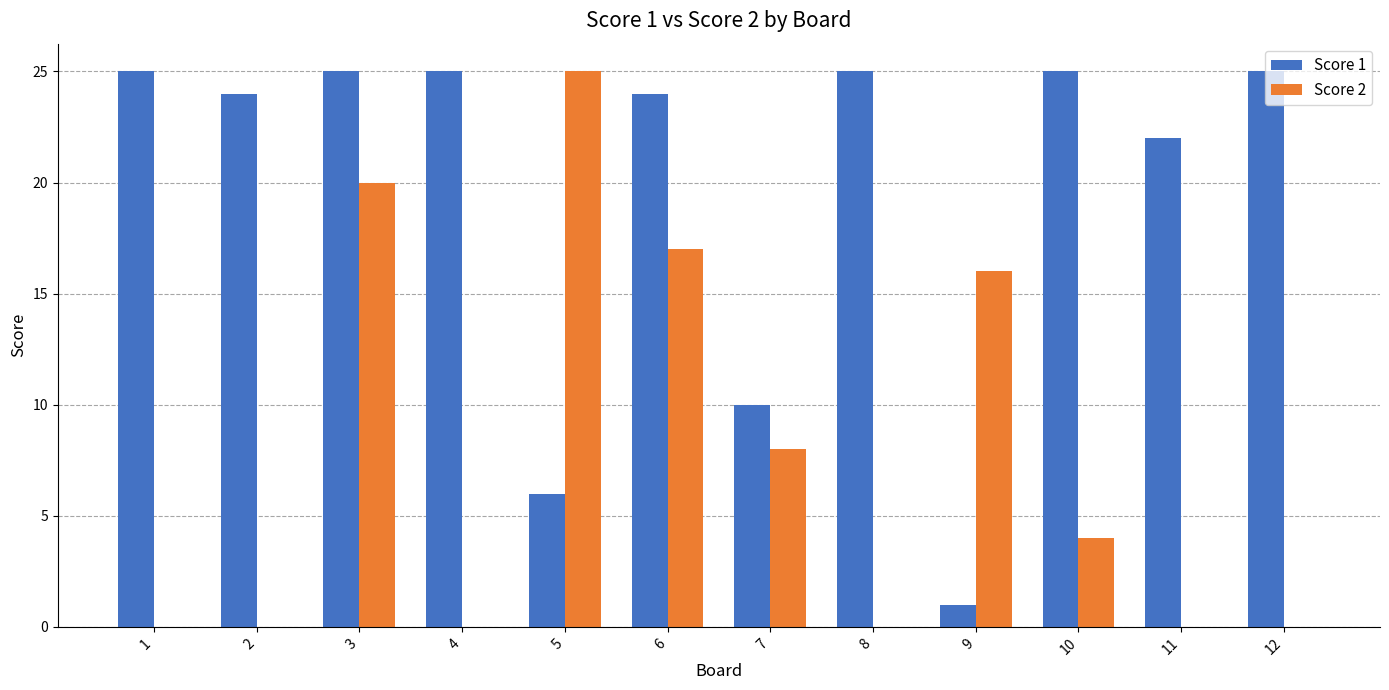

Is it true that Score 1 equals 22 at 11?

True